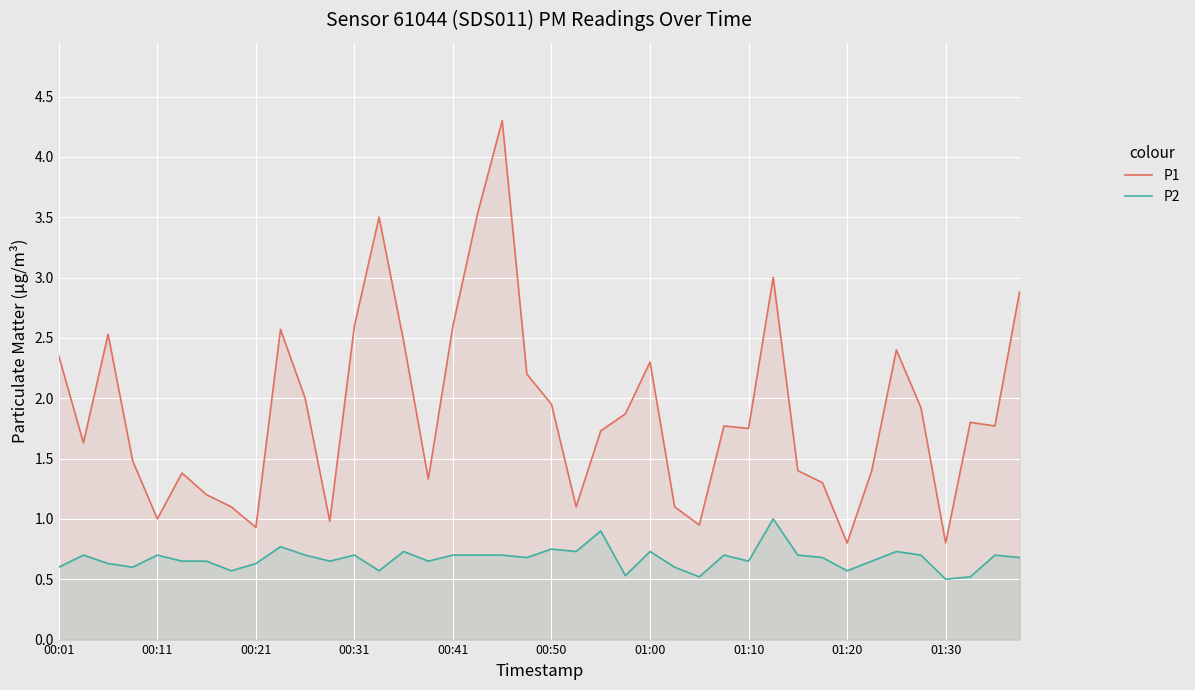

What is the highest value of the P2 series?

1.0